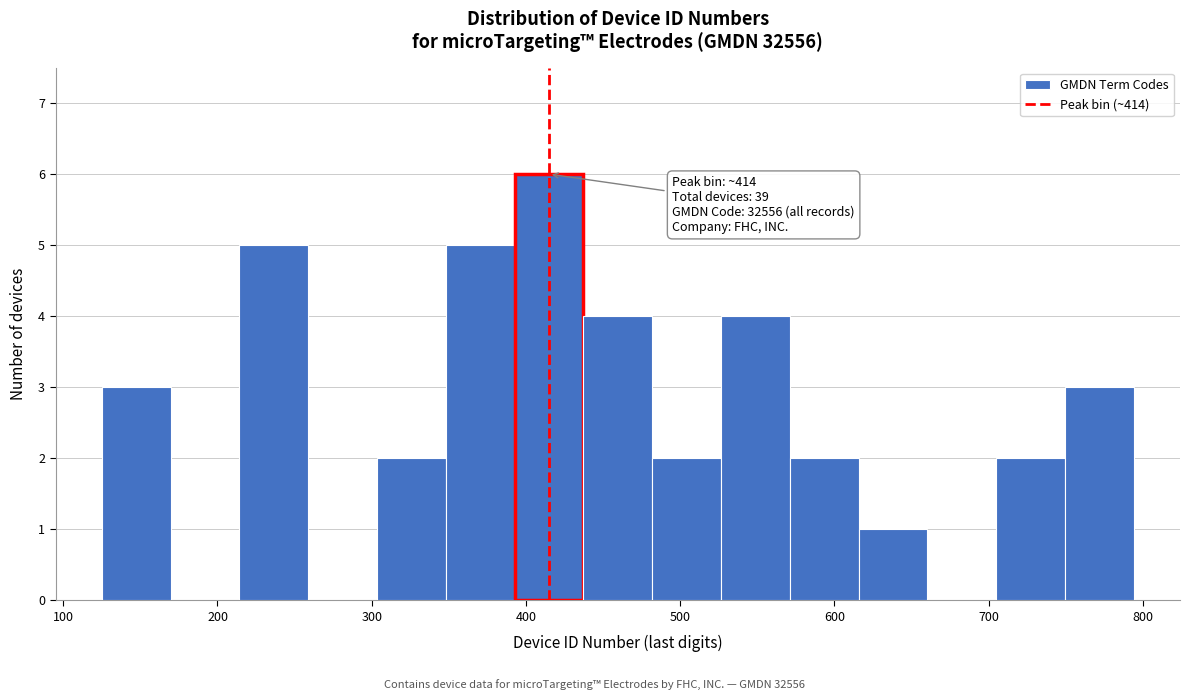

Which range on the x-axis has the tallest bar?

390 to 440